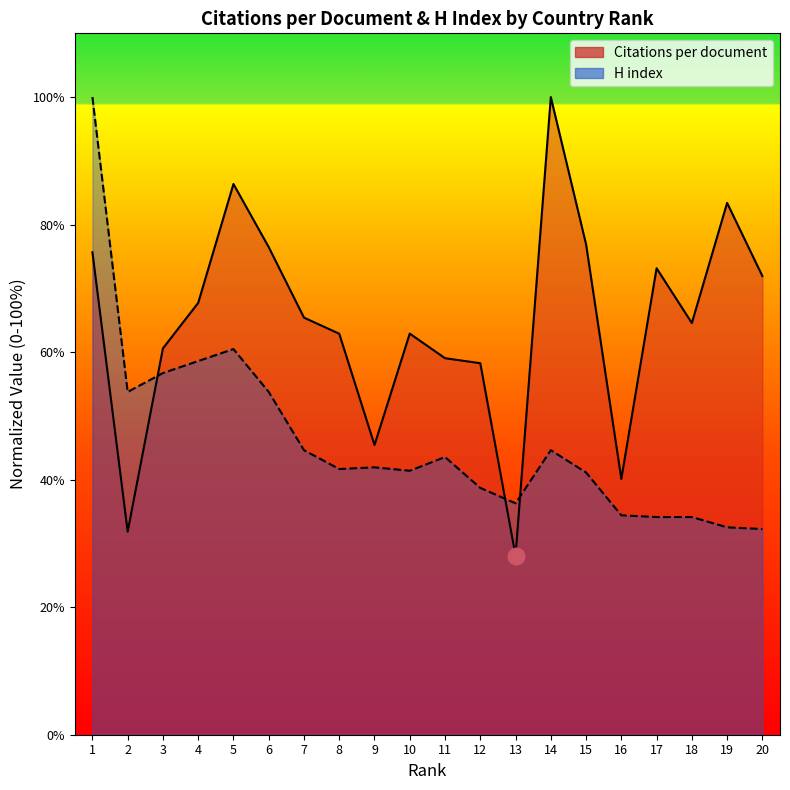

The Citations per document series shows 76.5 at 6. True or false?

True